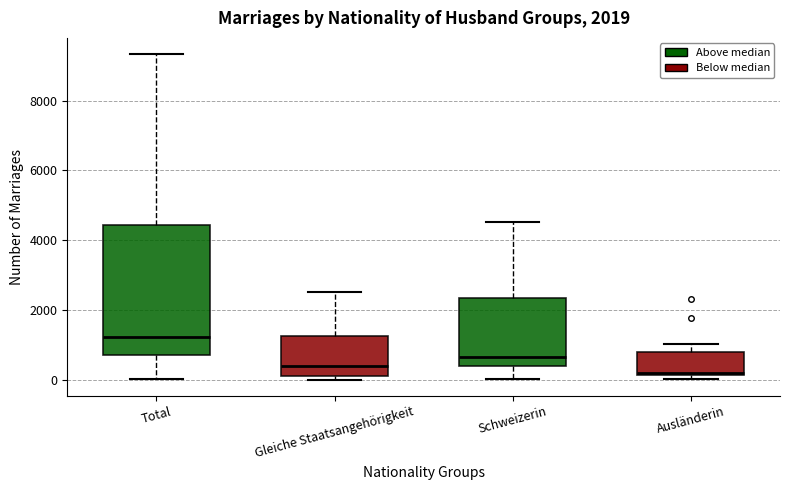

Comparing the boxes themselves (not the whiskers), which one is the tallest?

Total